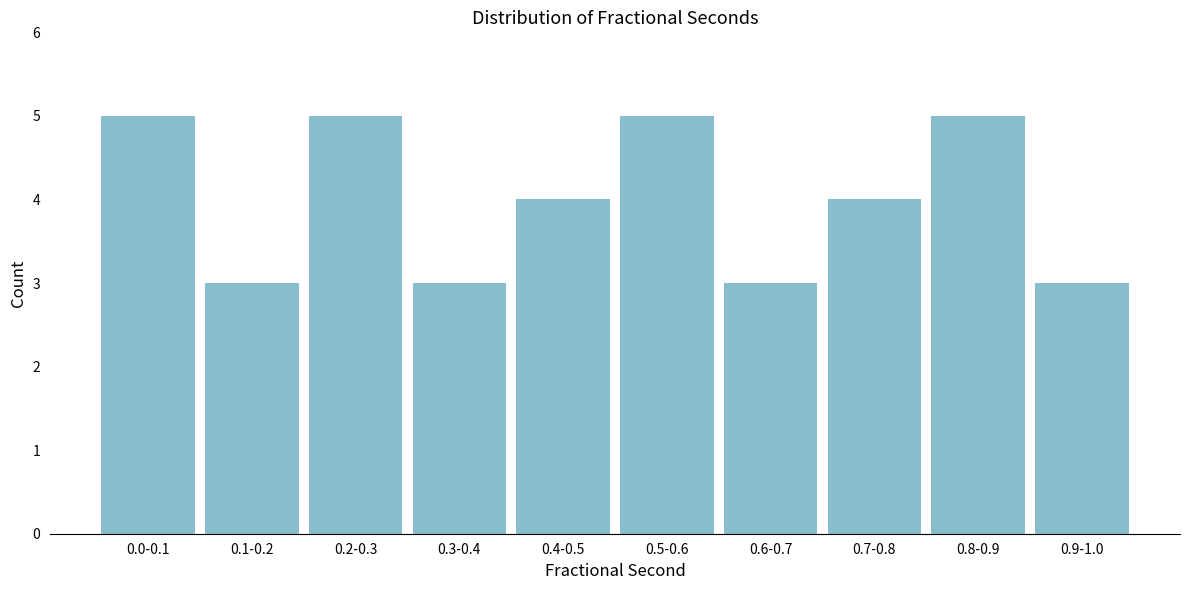

Reading left to right, extract all data points from this chart.

5	3	5	3	4	5	3	4	5	3